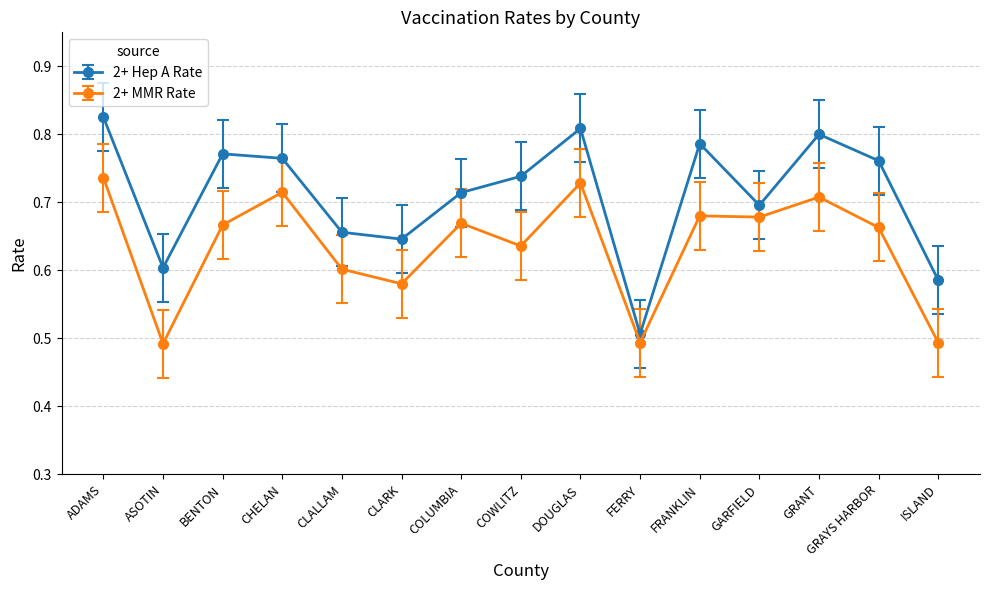

What are all the series names shown in the legend?

2+ Hep A Rate, 2+ MMR Rate